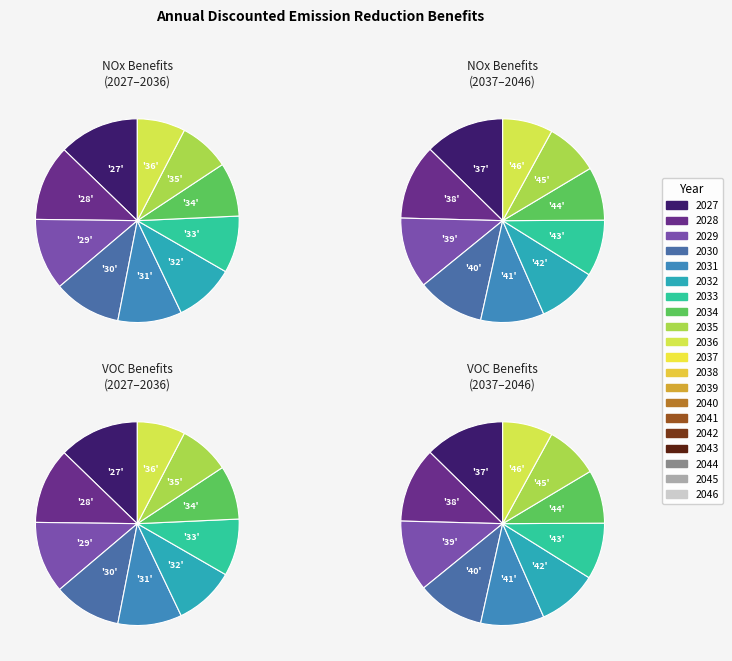

How many slices are in this pie chart?

20